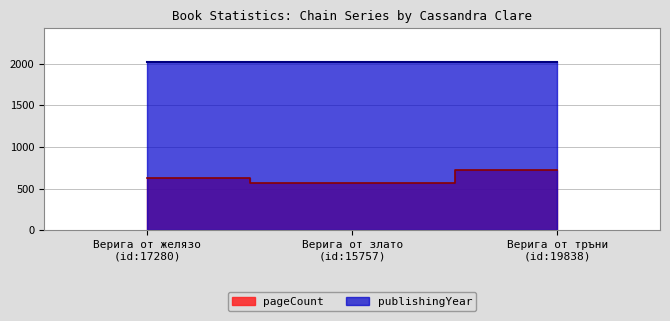

At which category does the chart reach its minimum across all series?

Верига от злато
(id:15757)